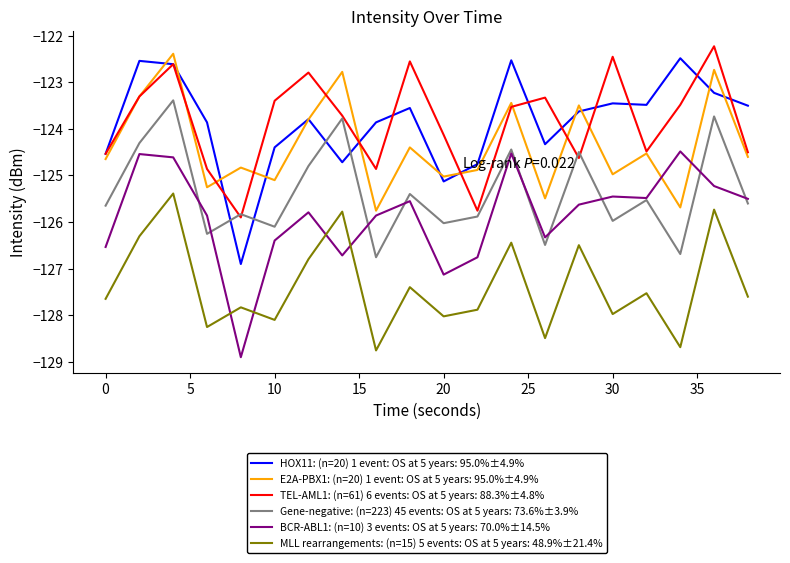

True or false: BCR-ABL1: (n=10) 3 events: OS at 5 years: 70.0%±14.5% and HOX11: (n=20) 1 event: OS at 5 years: 95.0%±4.9% cross at least once.

False